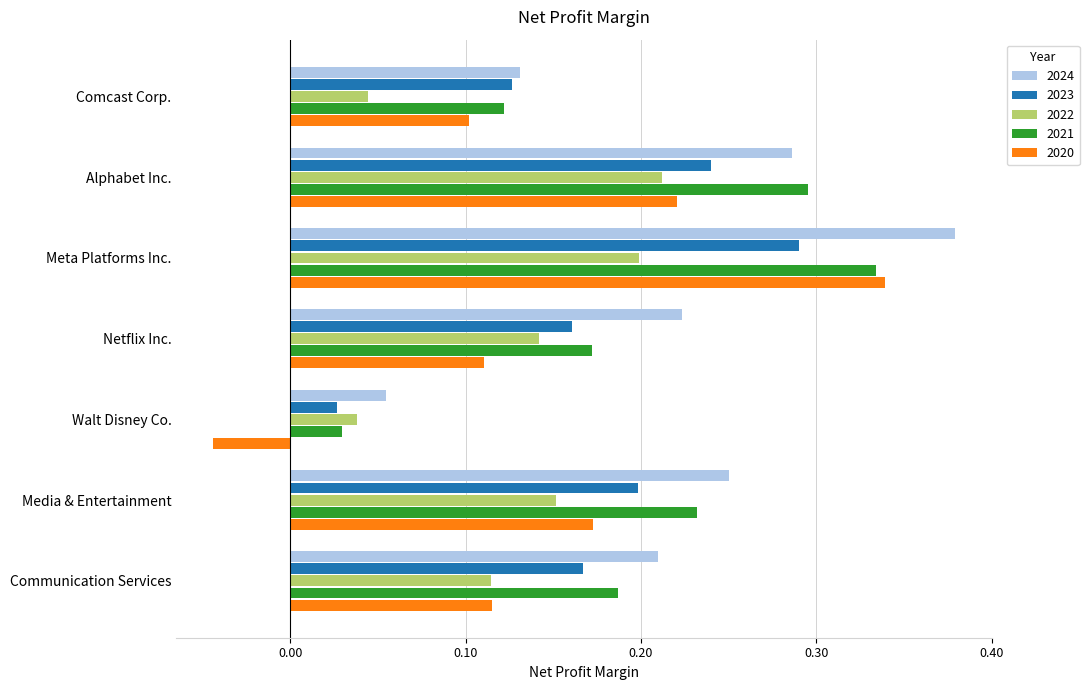

How many categories are shown in the chart?

7